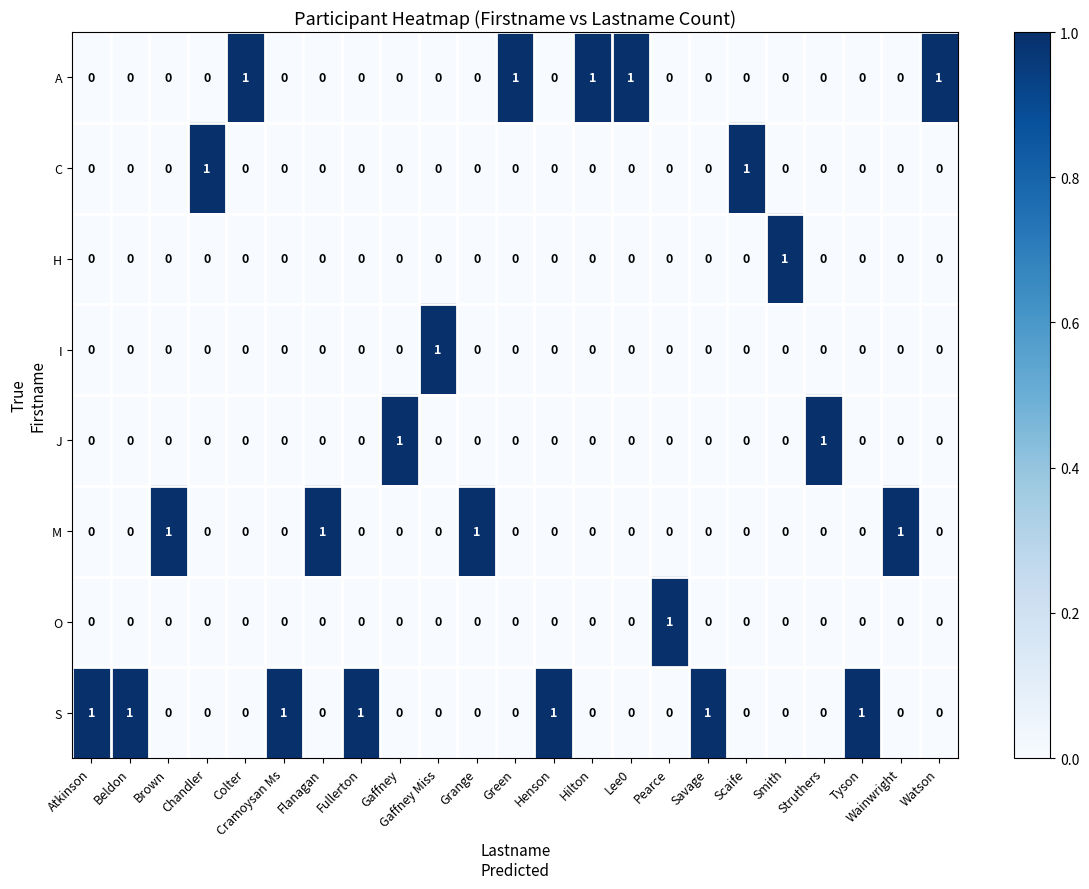

Is it true that H equals 0 at Hilton?

True